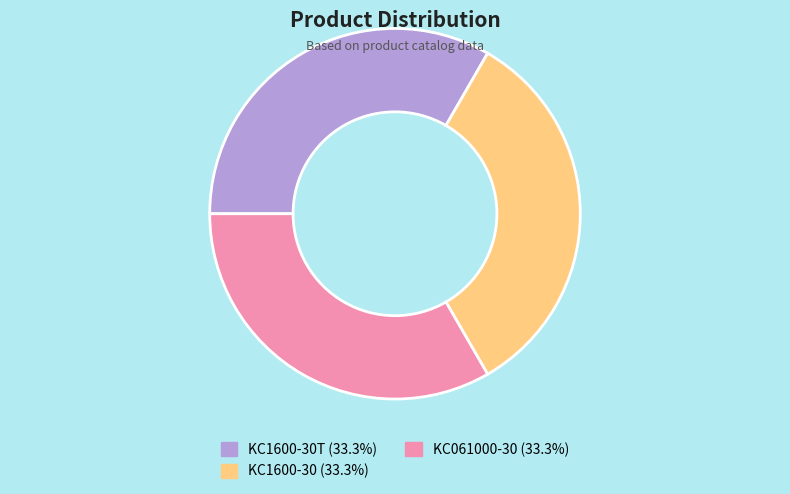

Does any single category account for the majority?

No